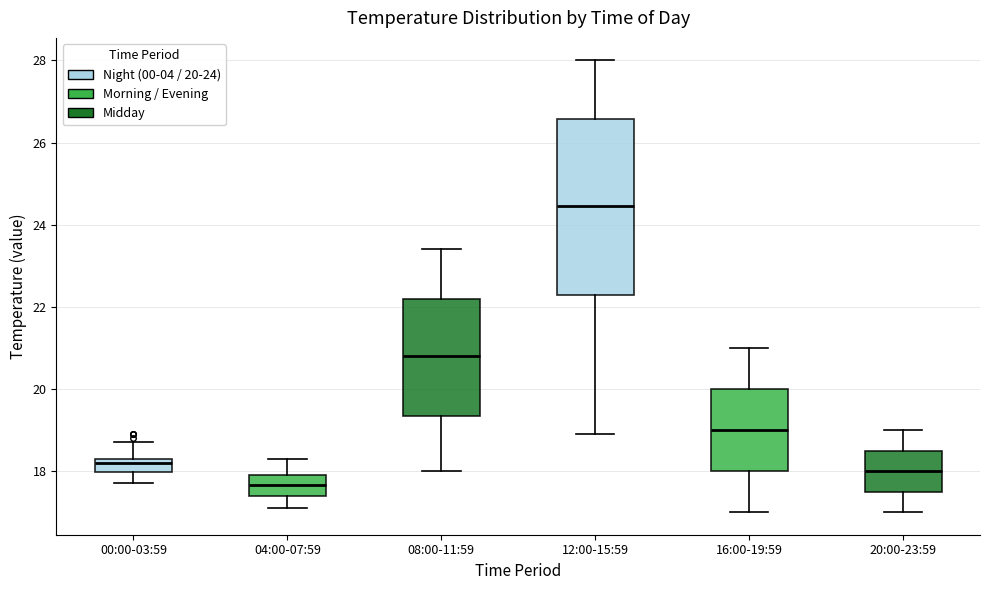

Reading left to right, read every box against the y-axis: the position of its median line, the range the box covers, and the ends of its whiskers. The values are not printed on the chart, so give them approximately, as read against the axis.

00:00-03:59: median 18.2, box 18.0 to 18.4, whiskers 17.8 to 18.8
04:00-07:59: median 17.6, box 17.4 to 18.0, whiskers 17.2 to 18.4
08:00-11:59: median 20.8, box 19.4 to 22.2, whiskers 18.0 to 23.4
12:00-15:59: median 24.4, box 22.4 to 26.6, whiskers 19.0 to 28.0
16:00-19:59: median 19.0, box 18.0 to 20.0, whiskers 17.0 to 21.0
20:00-23:59: median 18.0, box 17.6 to 18.6, whiskers 17.0 to 19.0